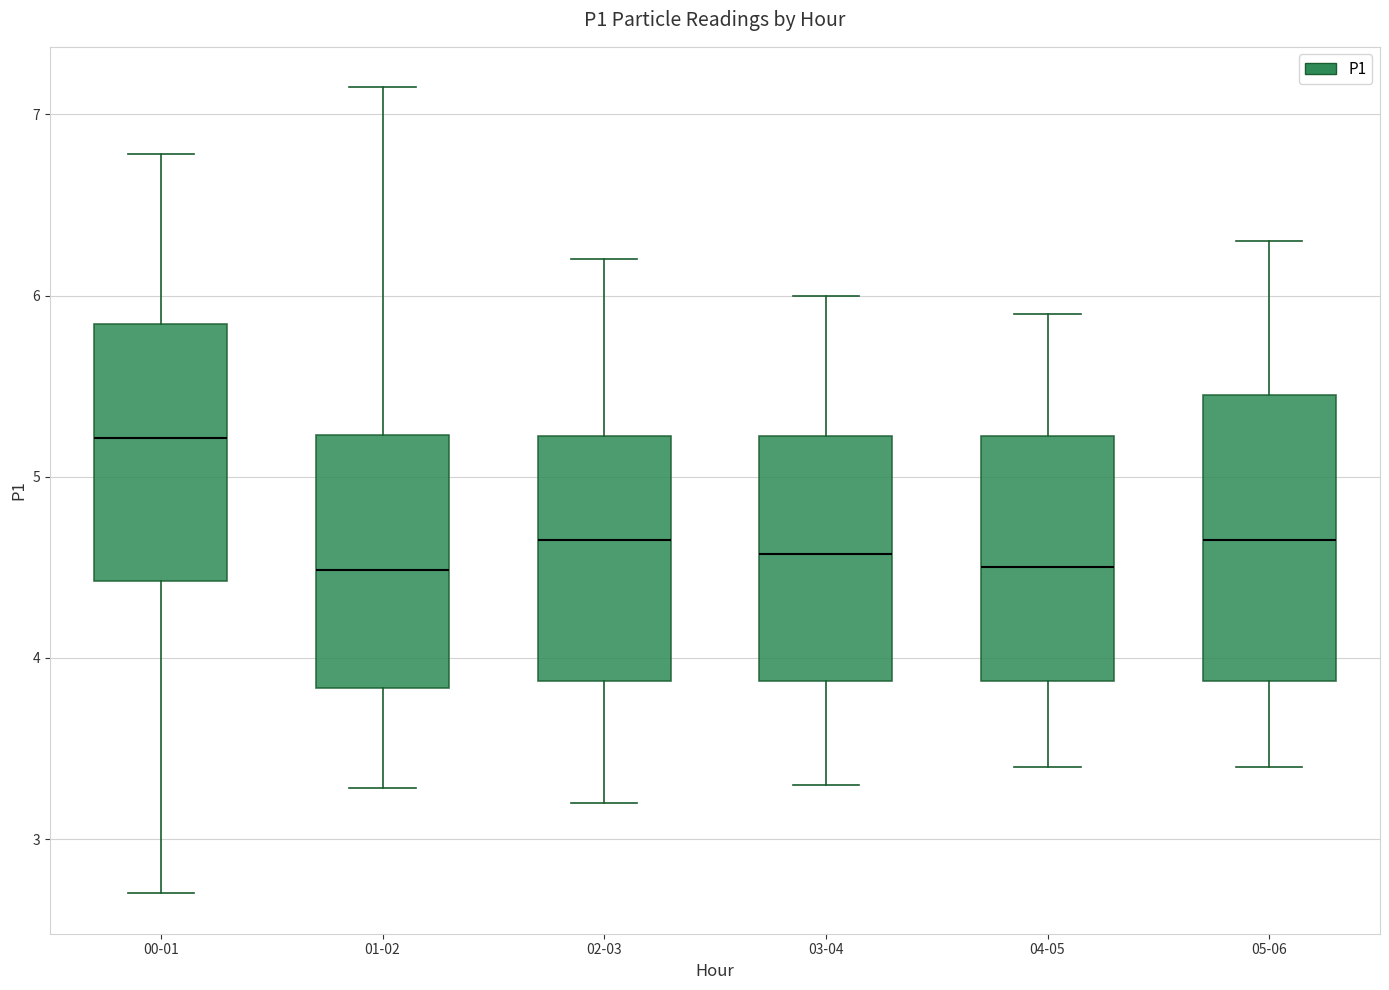

Reading left to right, transcribe this box plot: for each box, give where its median line is, the range the box spans, and where its two whiskers end, as read against the y-axis. The values are not printed on the chart, so give them approximately, as read against the axis.

00-01: median 5.2, box 4.4 to 5.8, whiskers 2.7 to 6.8
01-02: median 4.5, box 3.8 to 5.2, whiskers 3.3 to 7.2
02-03: median 4.7, box 3.9 to 5.2, whiskers 3.2 to 6.2
03-04: median 4.6, box 3.9 to 5.2, whiskers 3.3 to 6.0
04-05: median 4.5, box 3.9 to 5.2, whiskers 3.4 to 5.9
05-06: median 4.7, box 3.9 to 5.5, whiskers 3.4 to 6.3